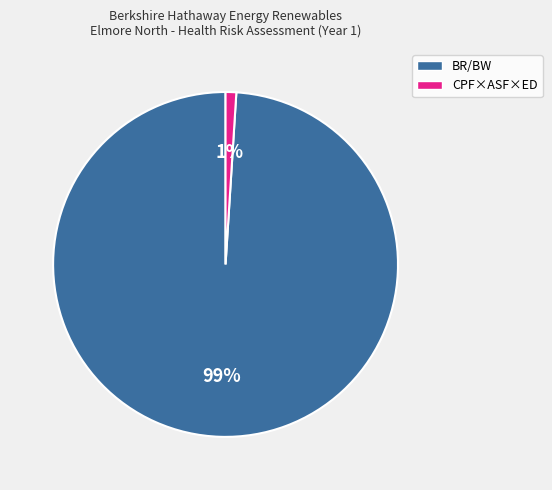

Does any single category account for the majority?

Yes